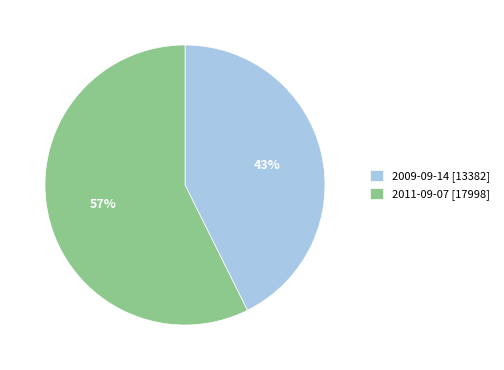

How many segments does this pie chart have?

2